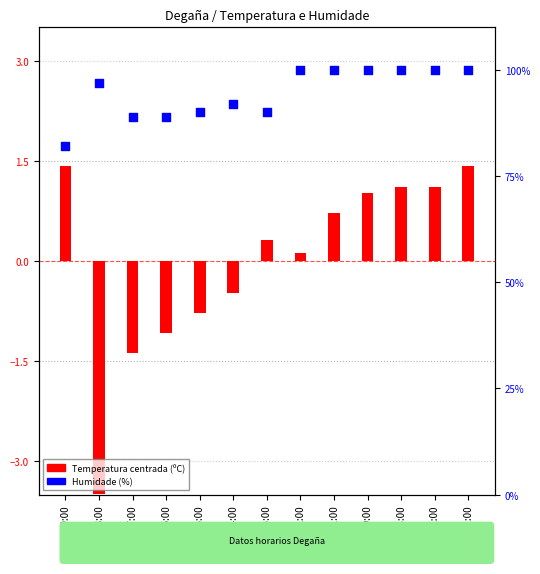

At how many categories does at least one series exceed 78?

13